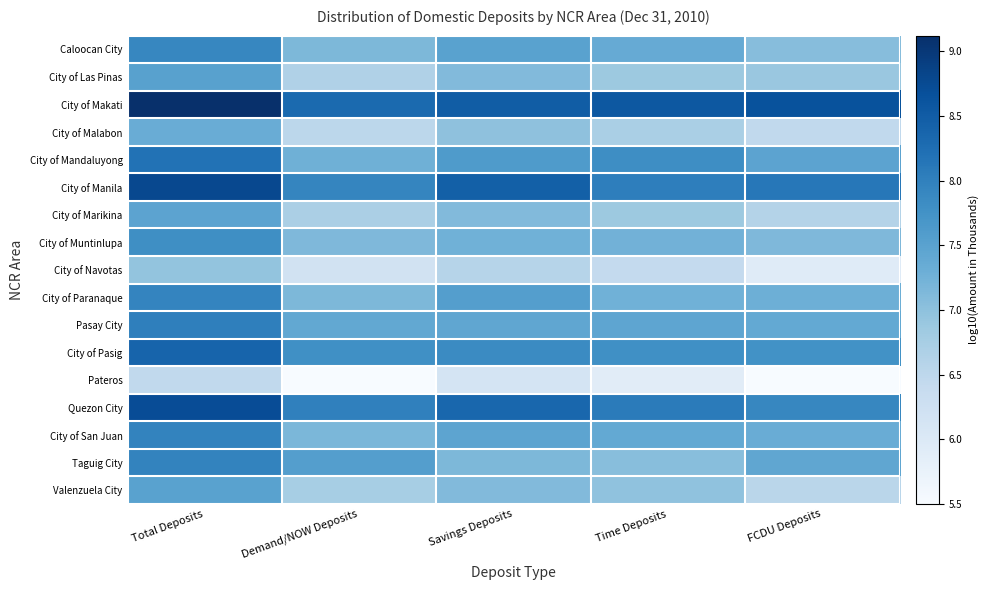

Which category has the highest value across all series?

Total Deposits